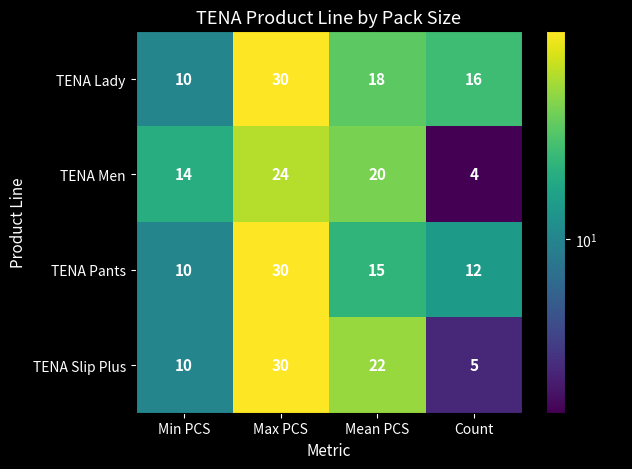

Which series has the largest total across all categories?

TENA Lady